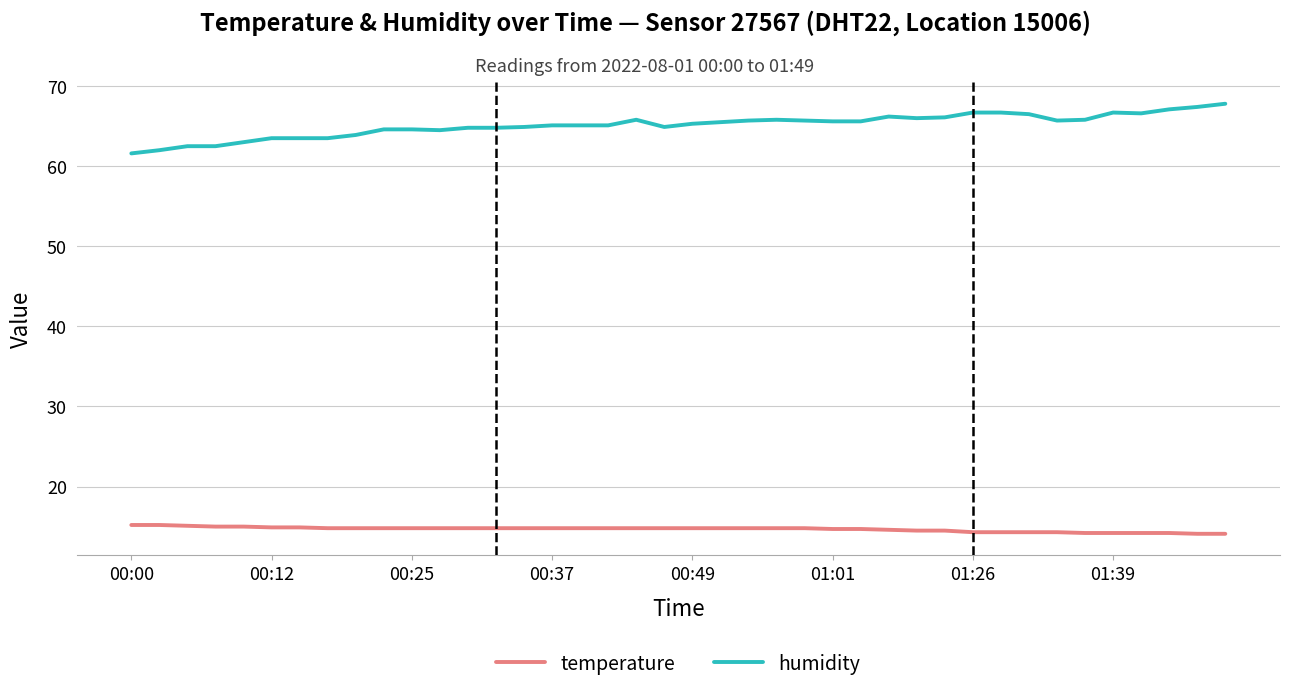

Which series has the widest spread of values?

humidity